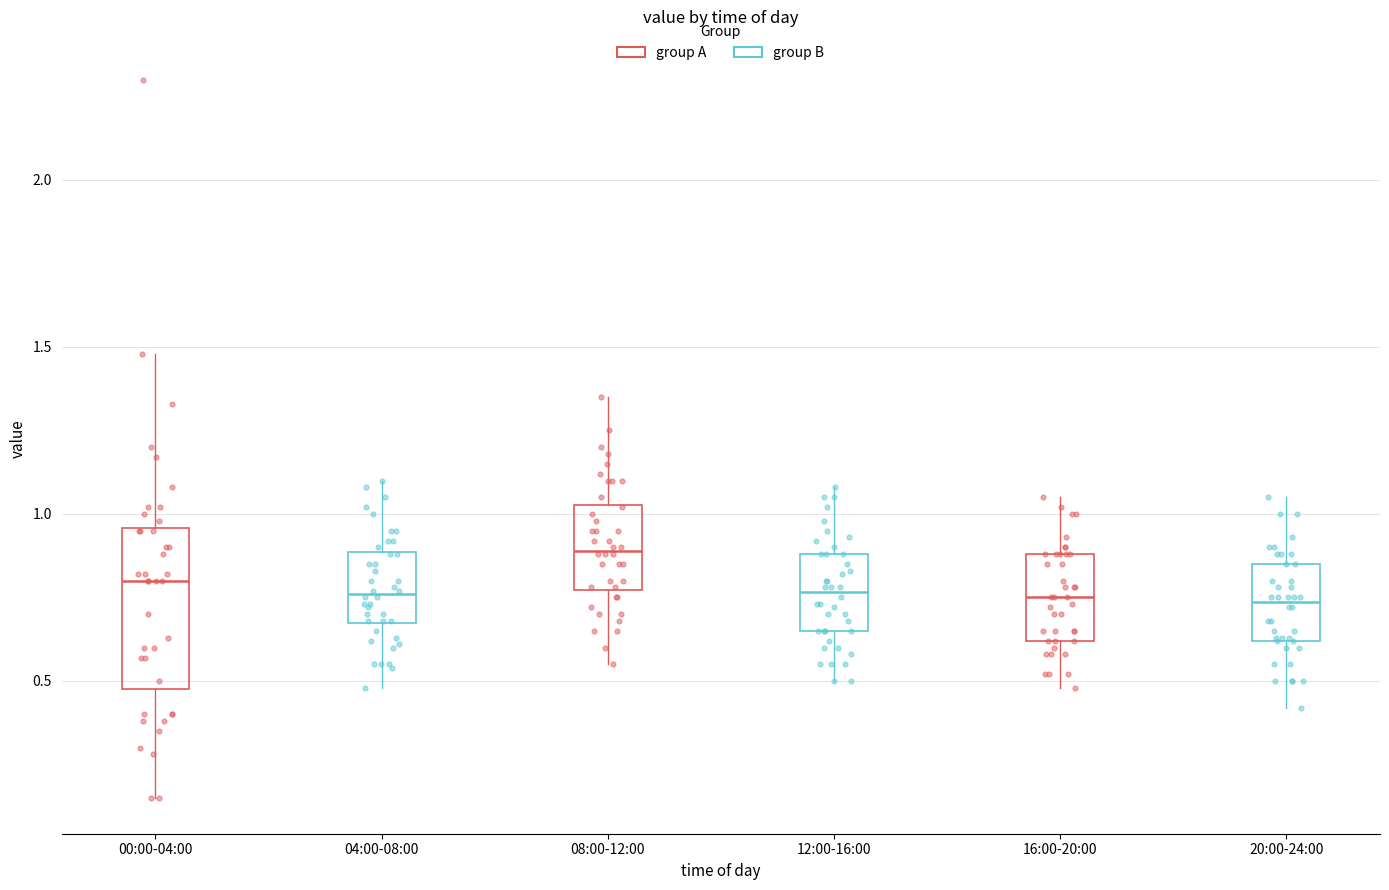

Where does the upper whisker of the box for 20:00-24:00 end on the y-axis? The values are not printed on the chart, so give them approximately, as read against the axis.

1.05